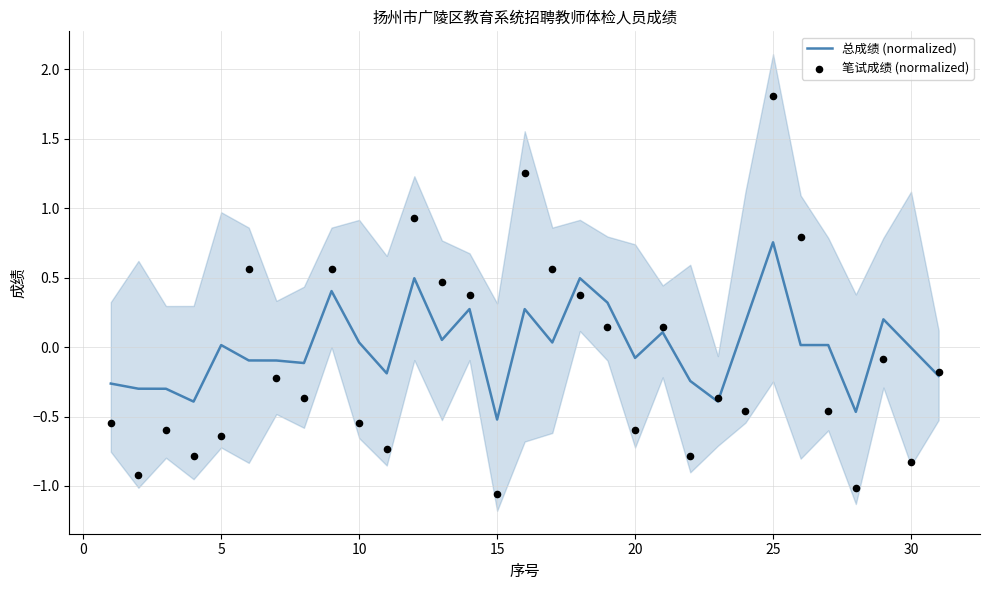

Which series has the largest Y range (max minus min)?

笔试成绩 (normalized)